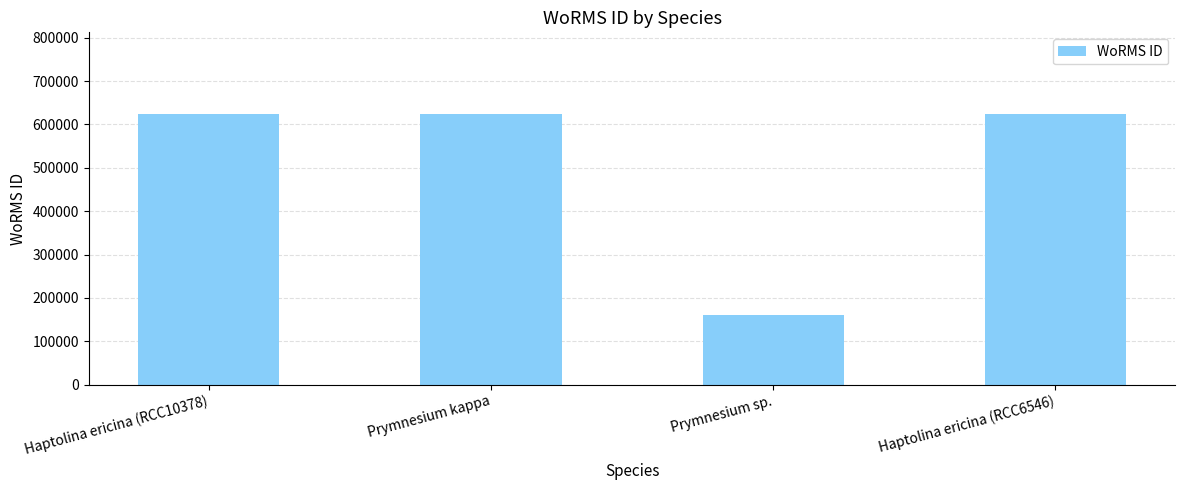

Which has a higher value, Prymnesium kappa or Prymnesium sp.?

Prymnesium kappa